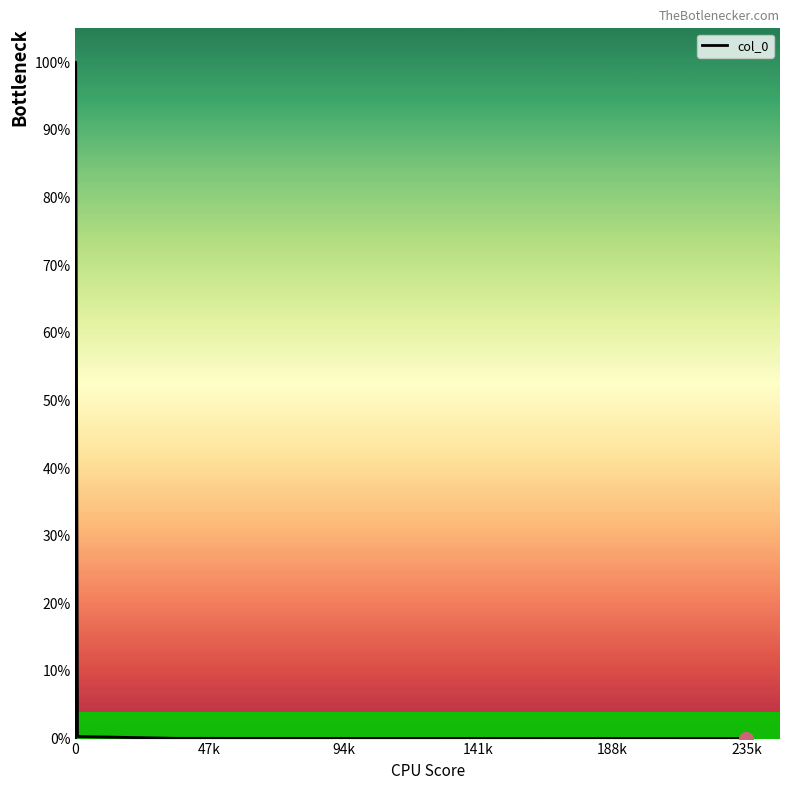

What is the average value?

19.2